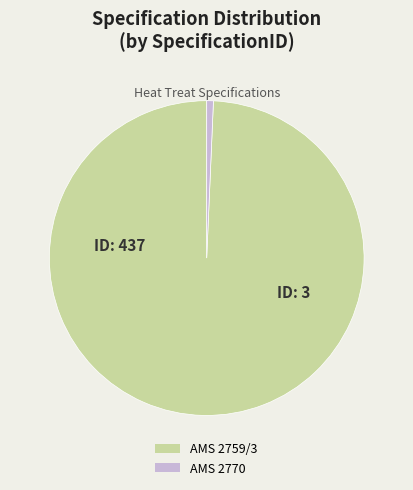

Combined, do AMS 2759/3 and AMS 2770 account for over 50%?

Yes